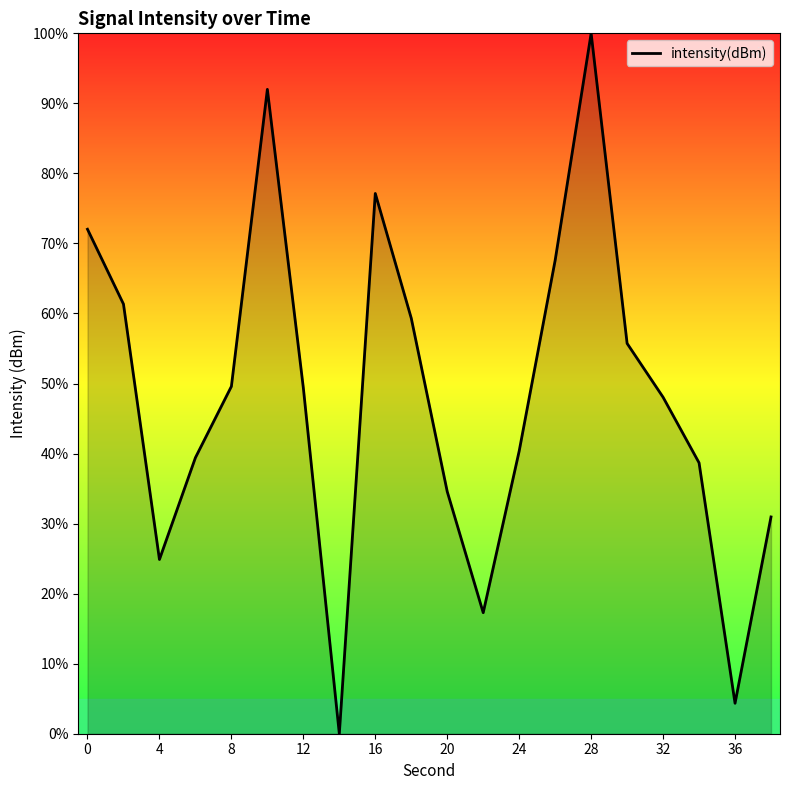

How many lines are shown in the chart?

1